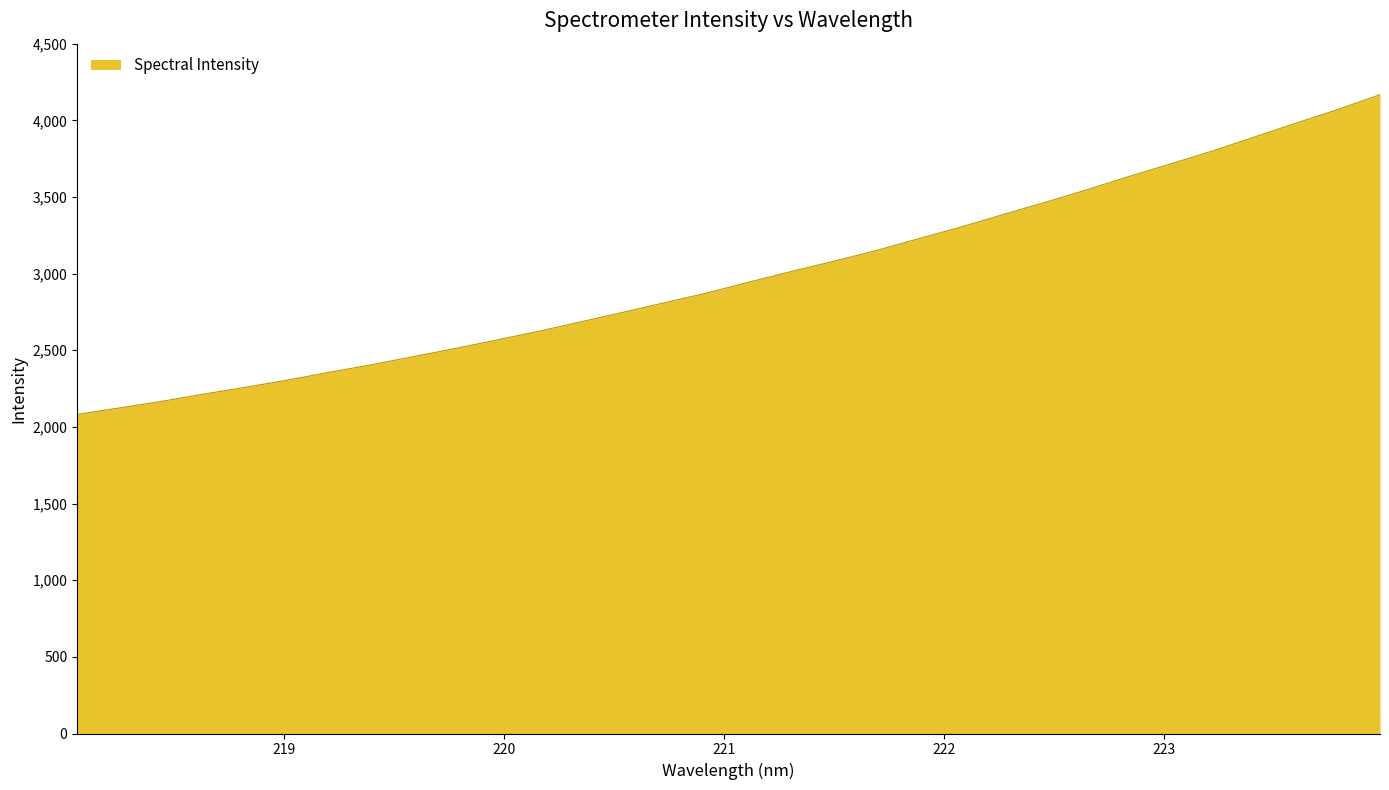

What is the difference between the second highest and second lowest values?

1947.4